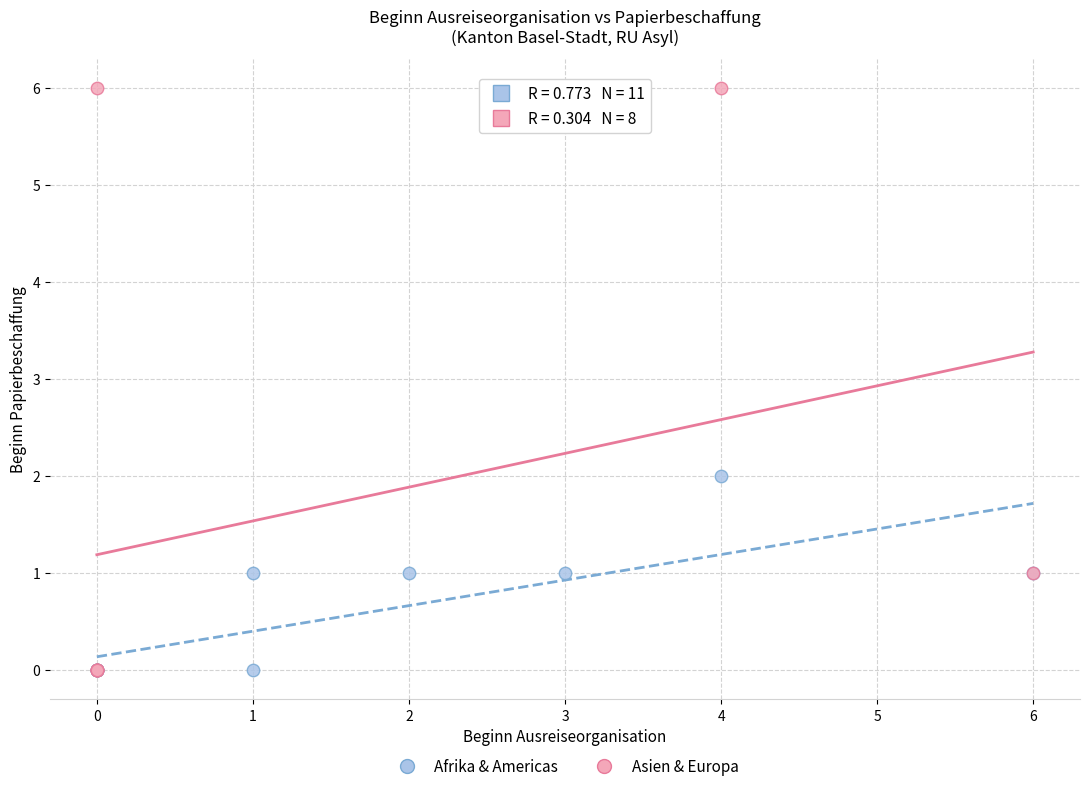

Which series reaches the maximum Y coordinate?

Asien & Europa